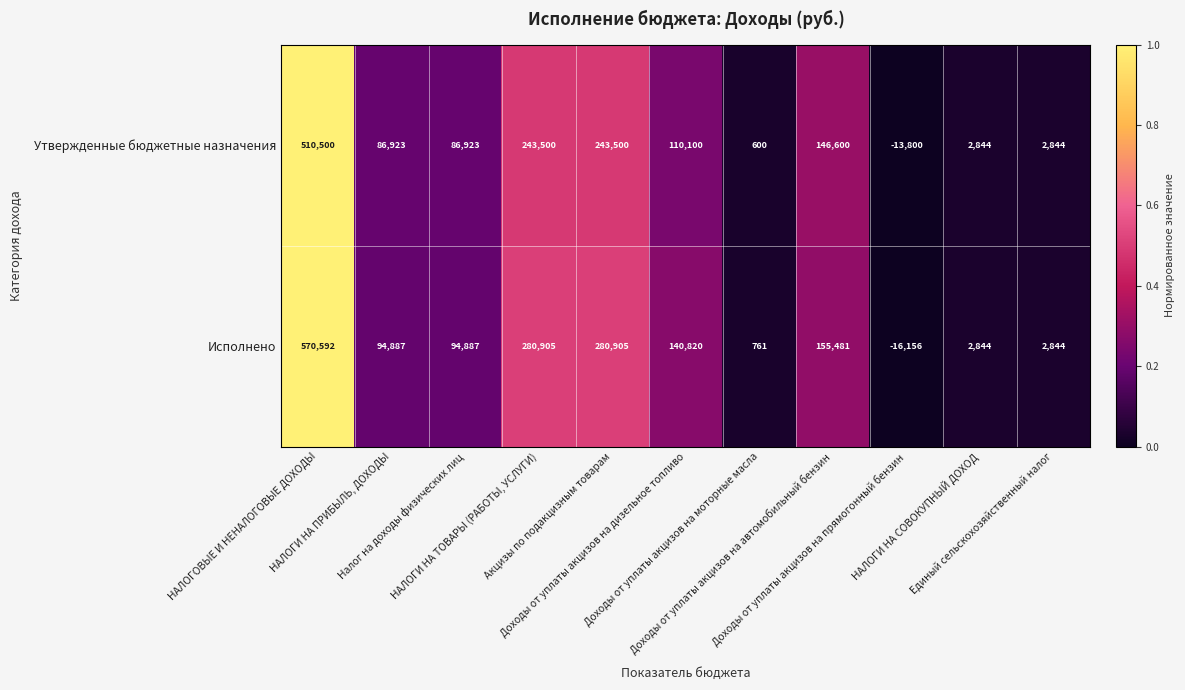

Which series has the widest spread of values?

Исполнено